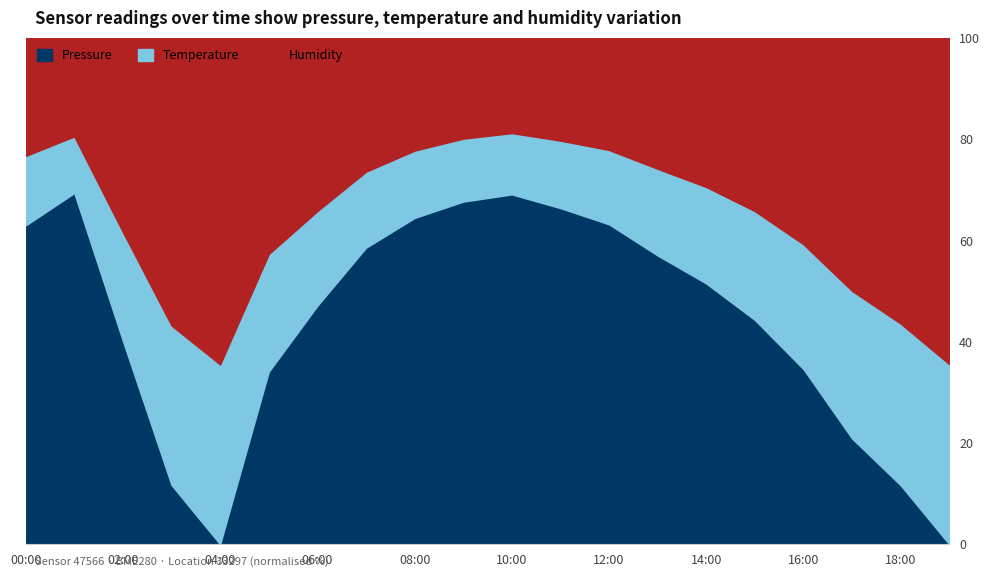

Does the chart have visible grid lines?

Yes